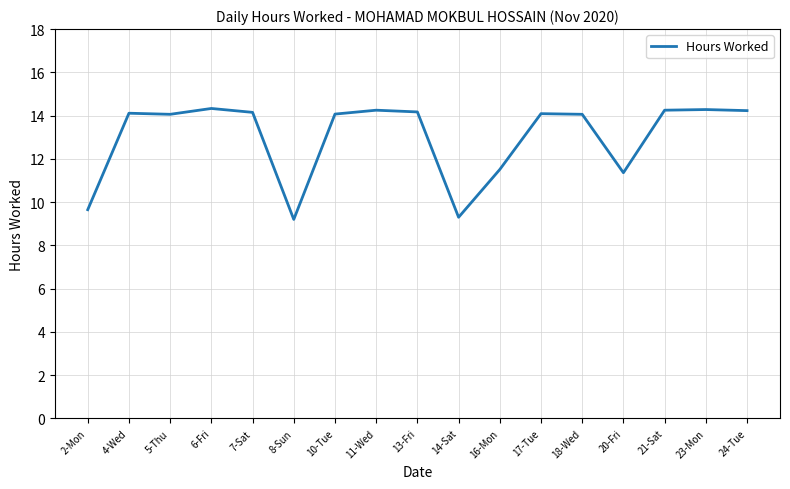

Between 24-Tue and 5-Thu, which is larger?

24-Tue